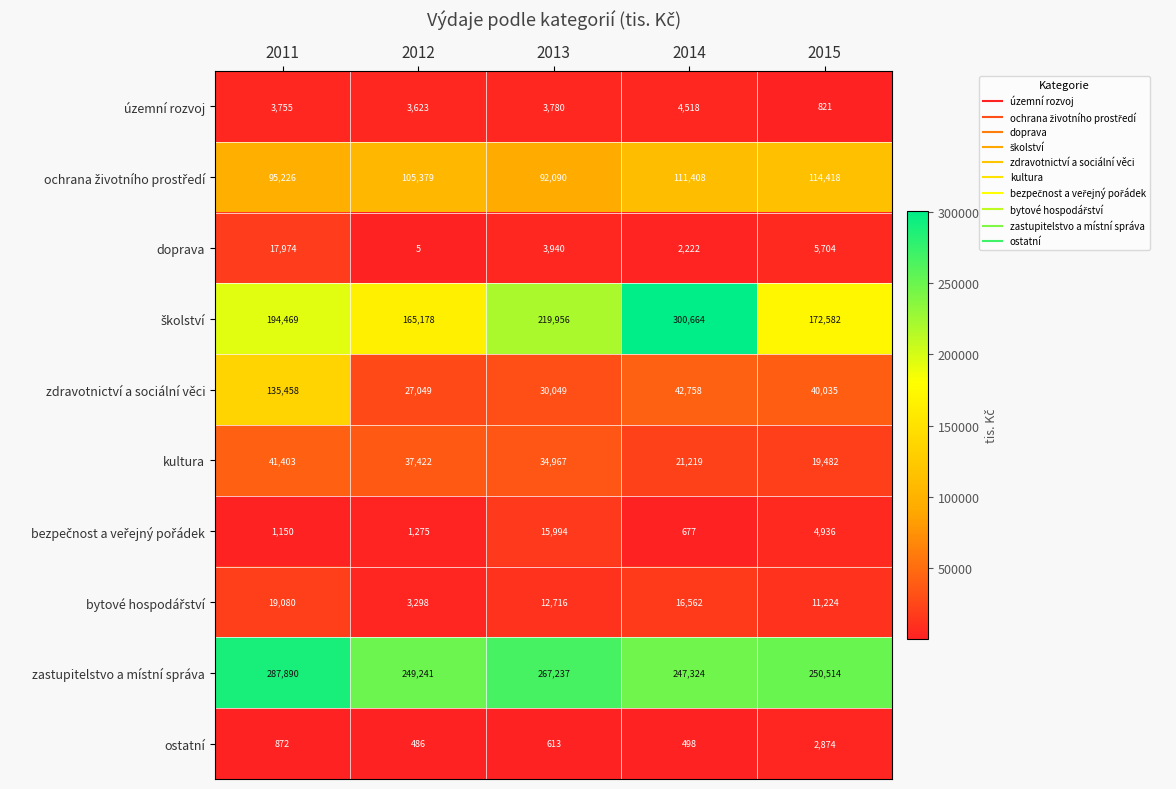

What is the total value across all series at 2013?

681342